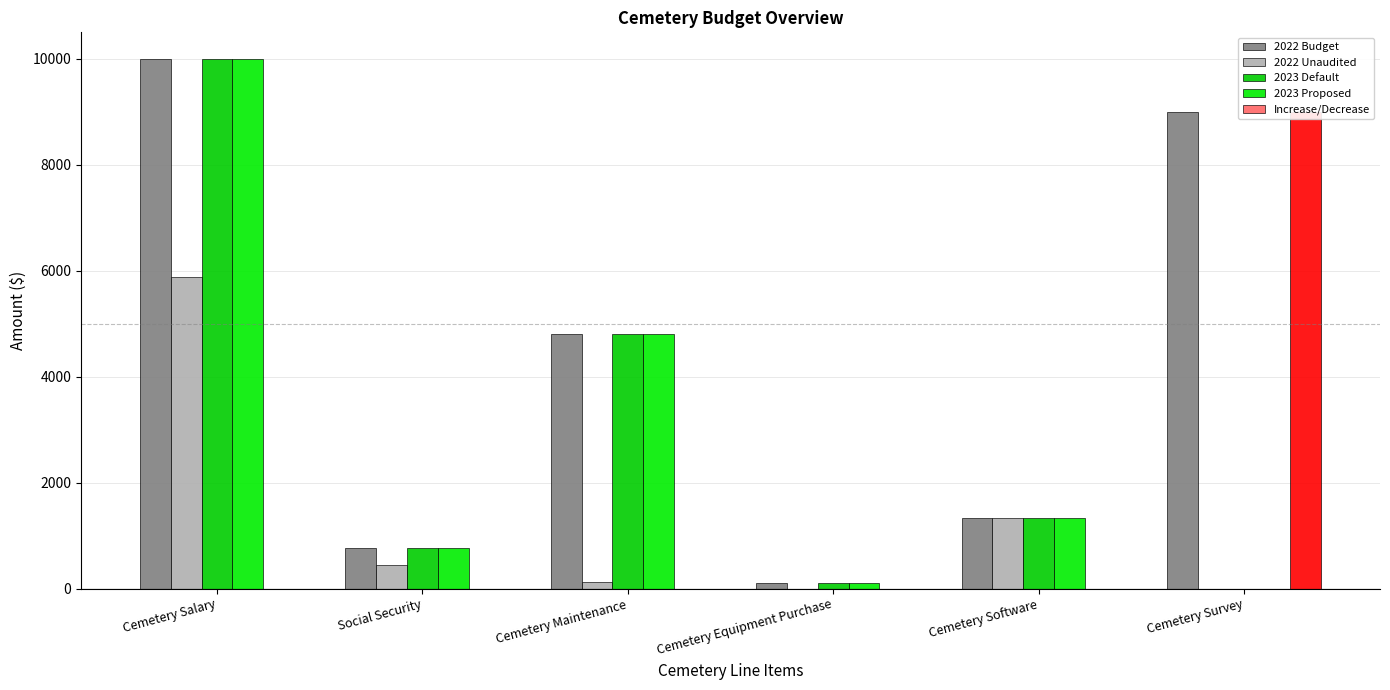

What is the sum of all 2023 Default values?

16990.0